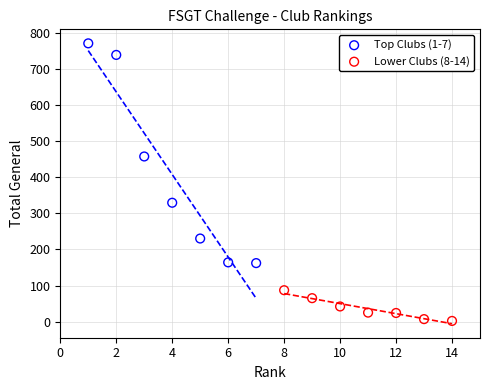

What are all the series names shown in the legend?

Top Clubs (1-7), Lower Clubs (8-14)